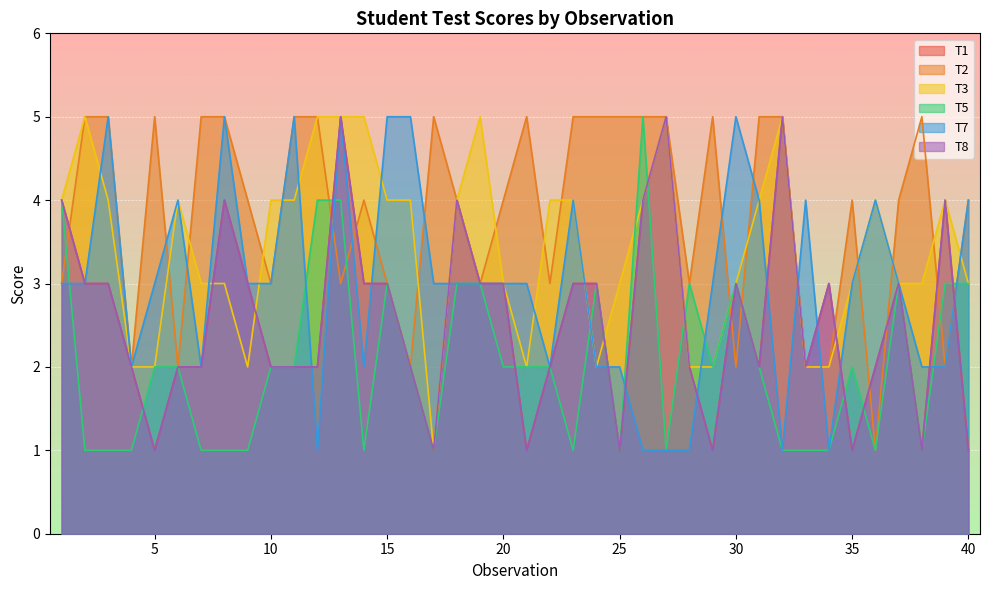

Count the T3 values in the range 3 to 4.

23